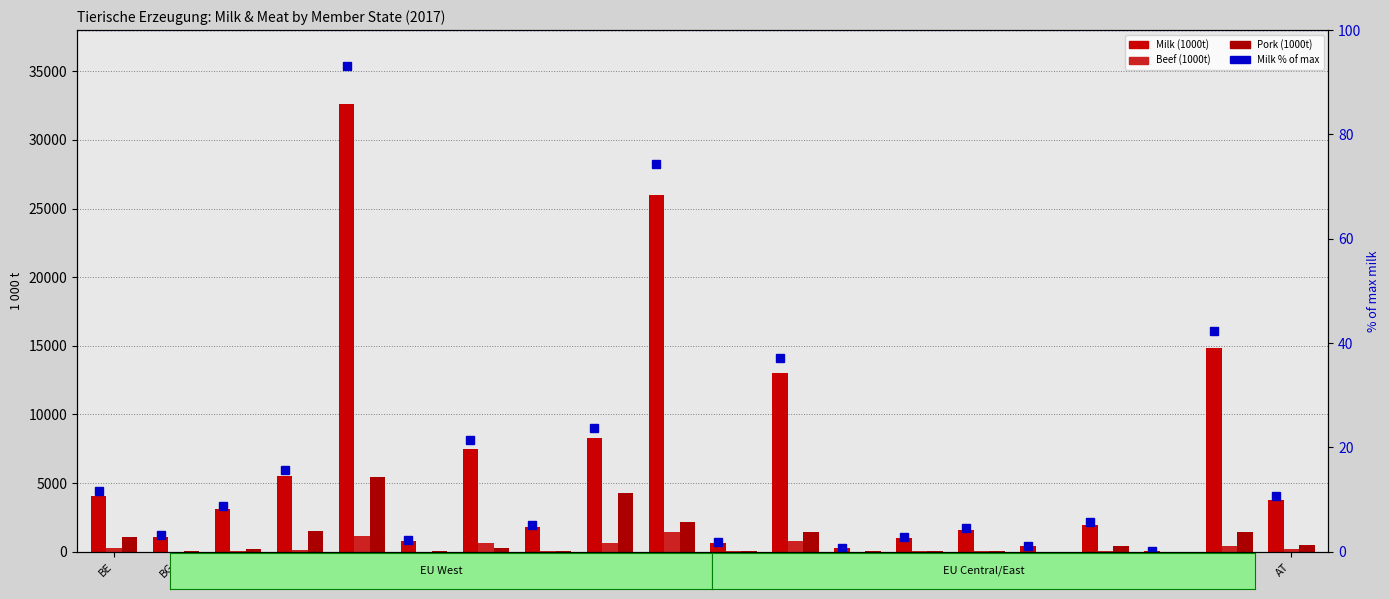

How many values in the Milk % of max series exceed 8?

10